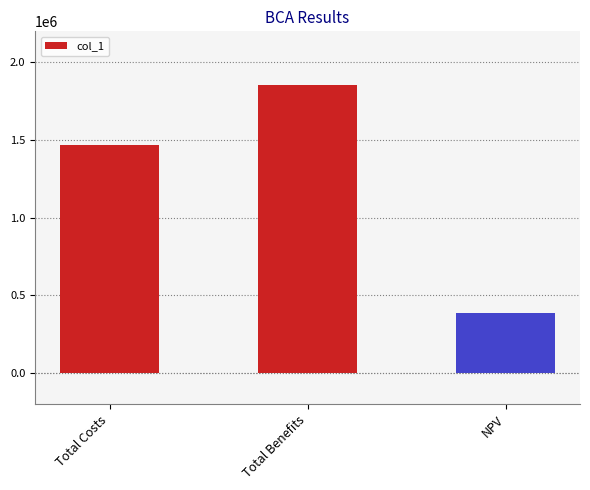

What value does the data have at Total Costs?

1469336.2